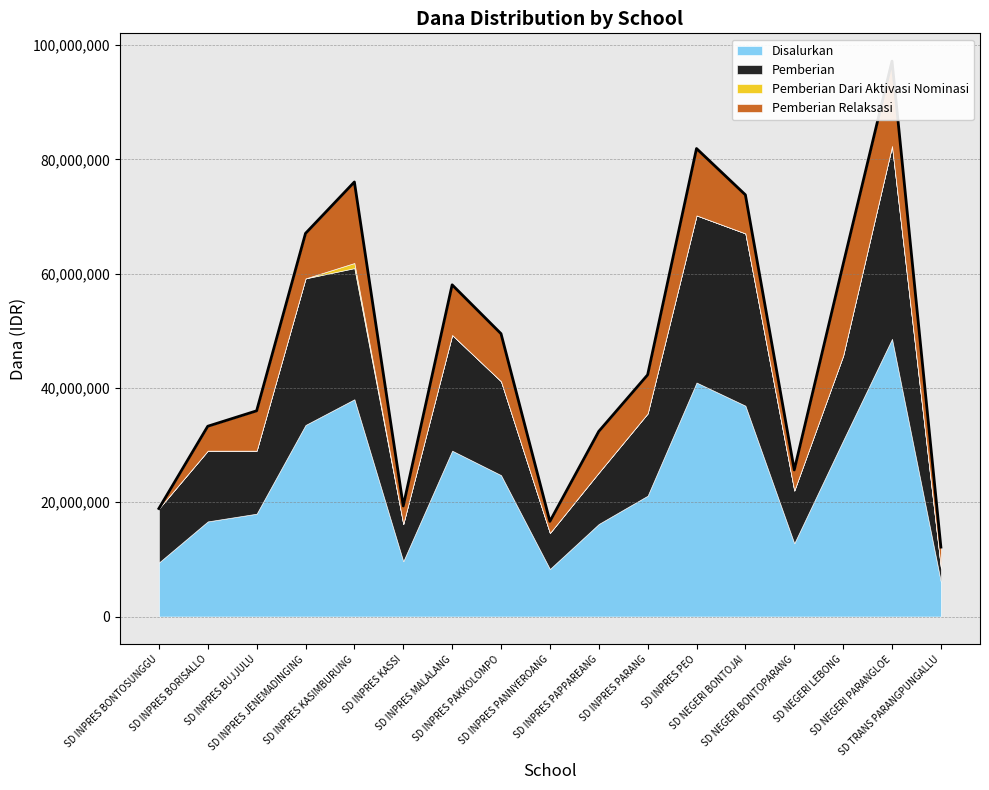

True or false: Pemberian and Pemberian Dari Aktivasi Nominasi cross at least once.

False